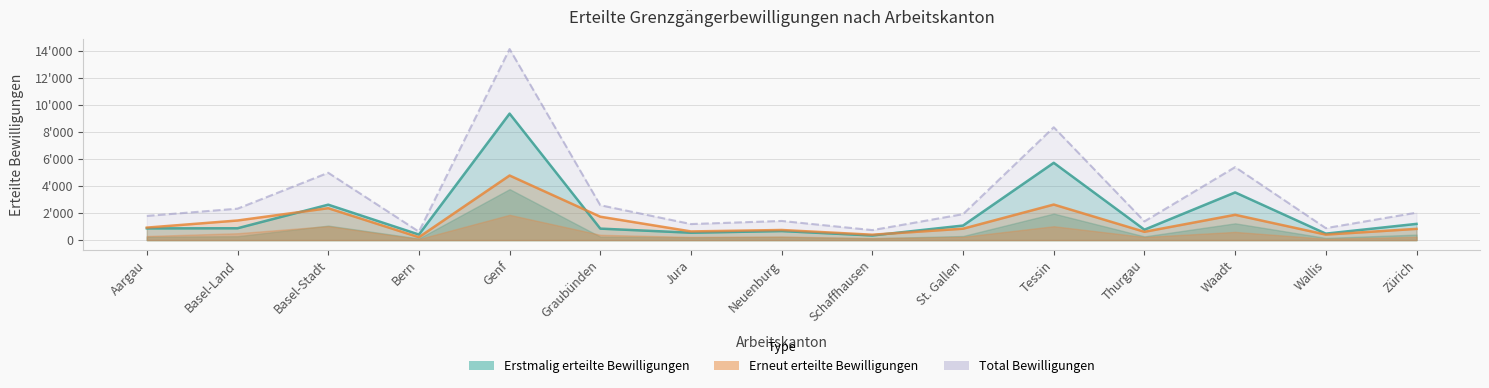

At how many categories does at least one series exceed 2369?

5